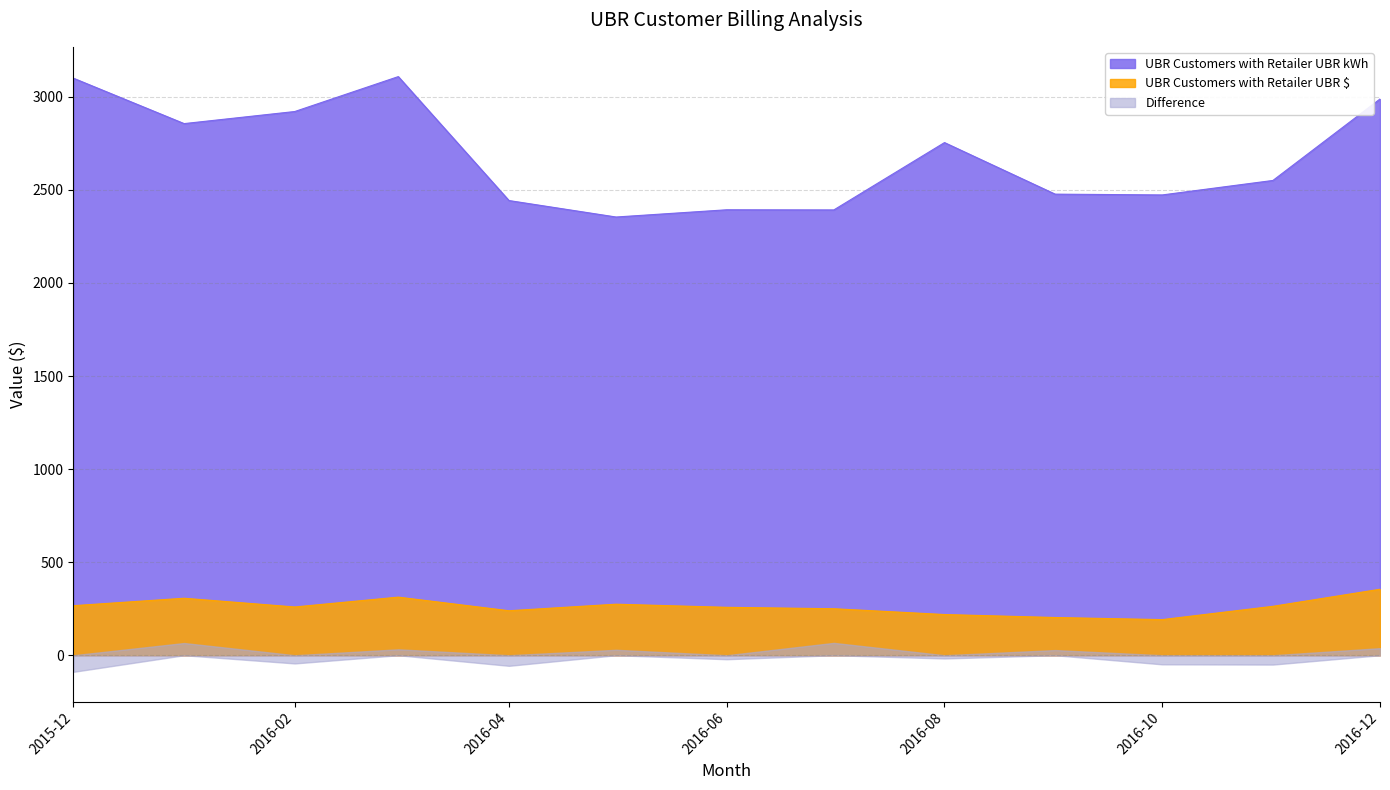

How many interior local peaks does the UBR Customers with Retailer UBR kWh series have?

3